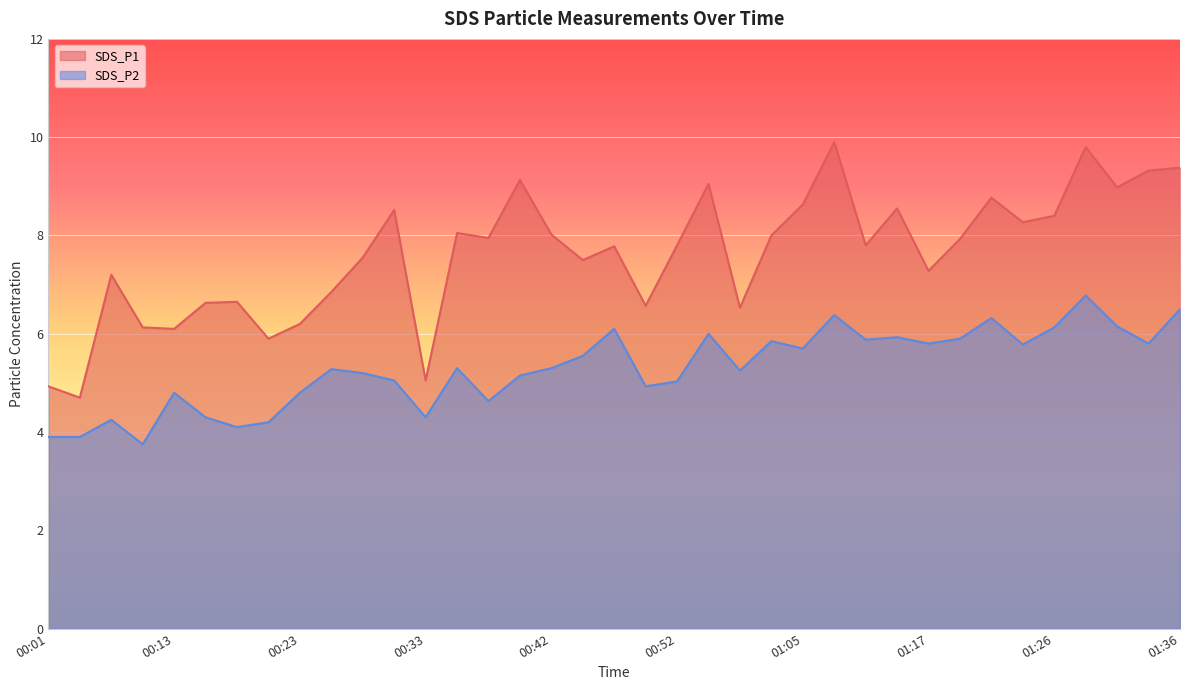

What is the label of the 27th point from the right?

00:28